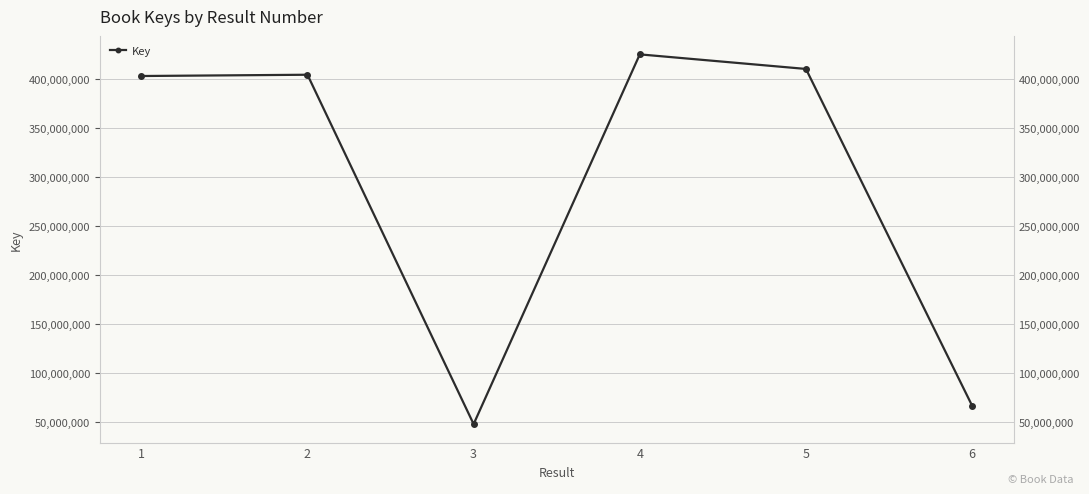

What is the difference between the maximum and minimum values?

377767087